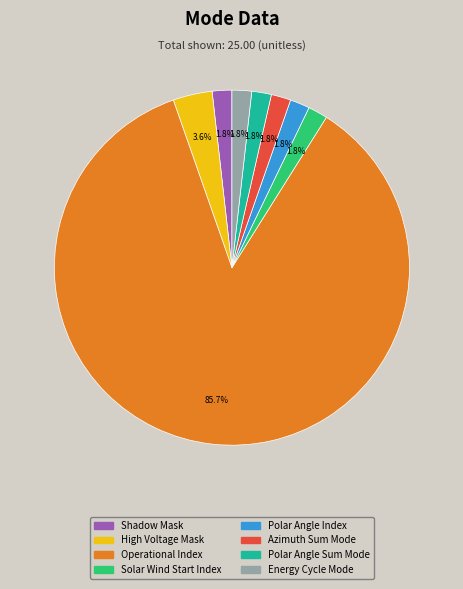

To the nearest percent, what is the difference between the High Voltage Mask and Azimuth Sum Mode slice percentages?

2%